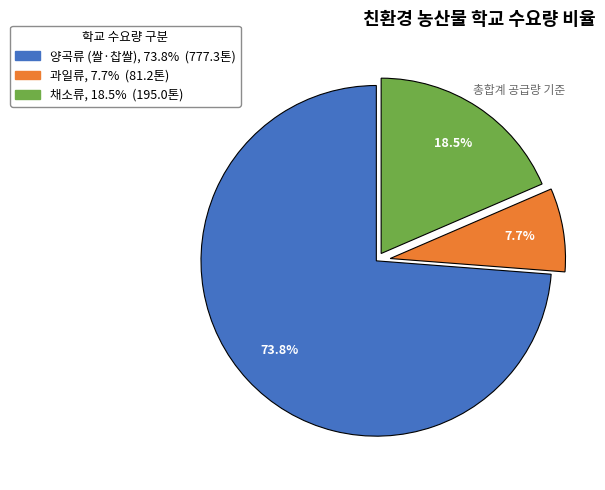

Which category has the smallest portion of the pie?

과일류